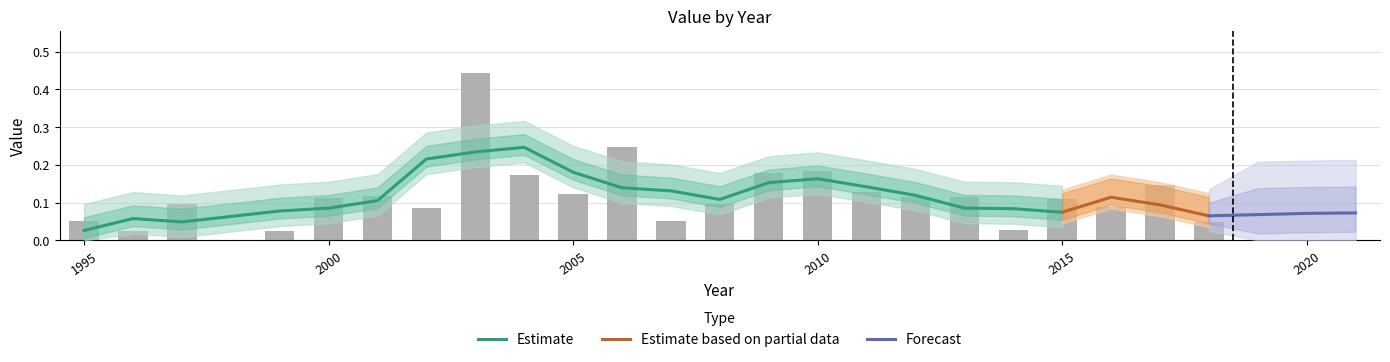

What is the value of the 20th bar from the left?

0.1